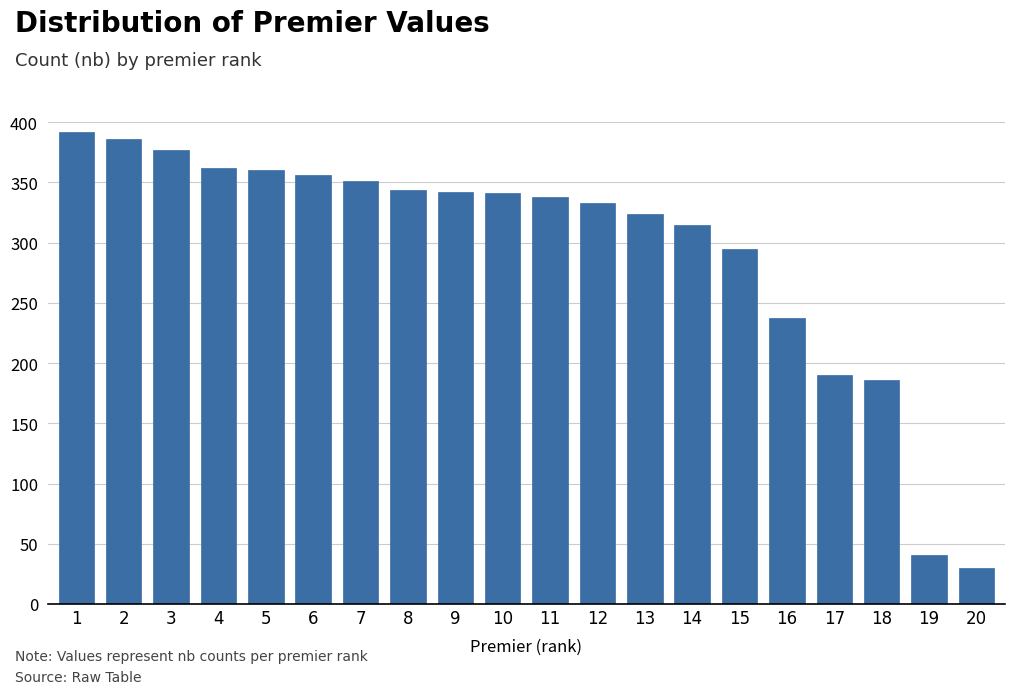

What is the value of the 10th bar from the left?

341